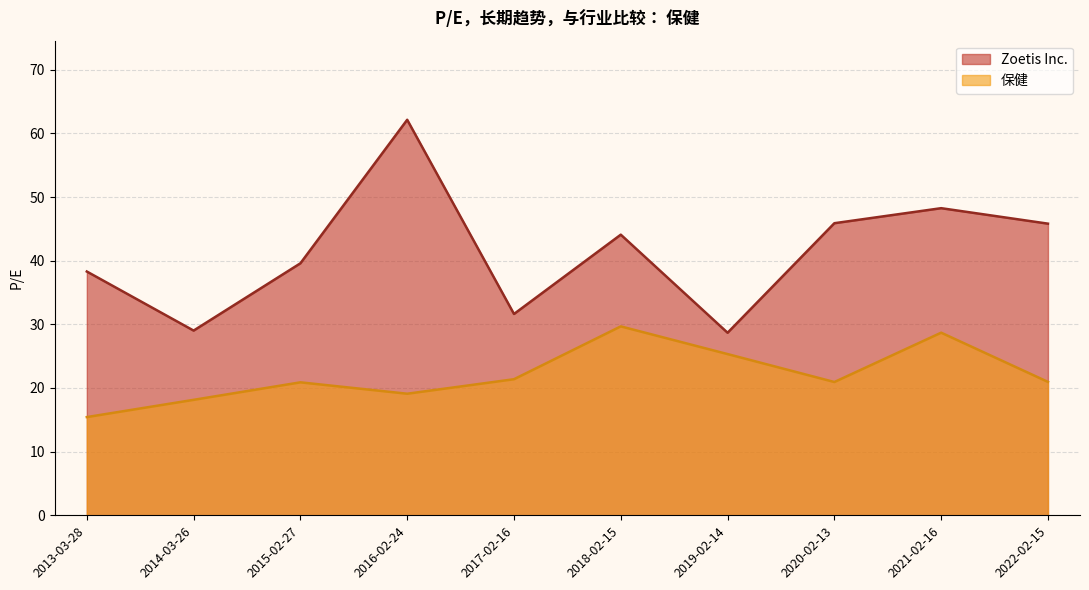

The Zoetis Inc. series shows 45.9 at 2020-02-13. True or false?

True